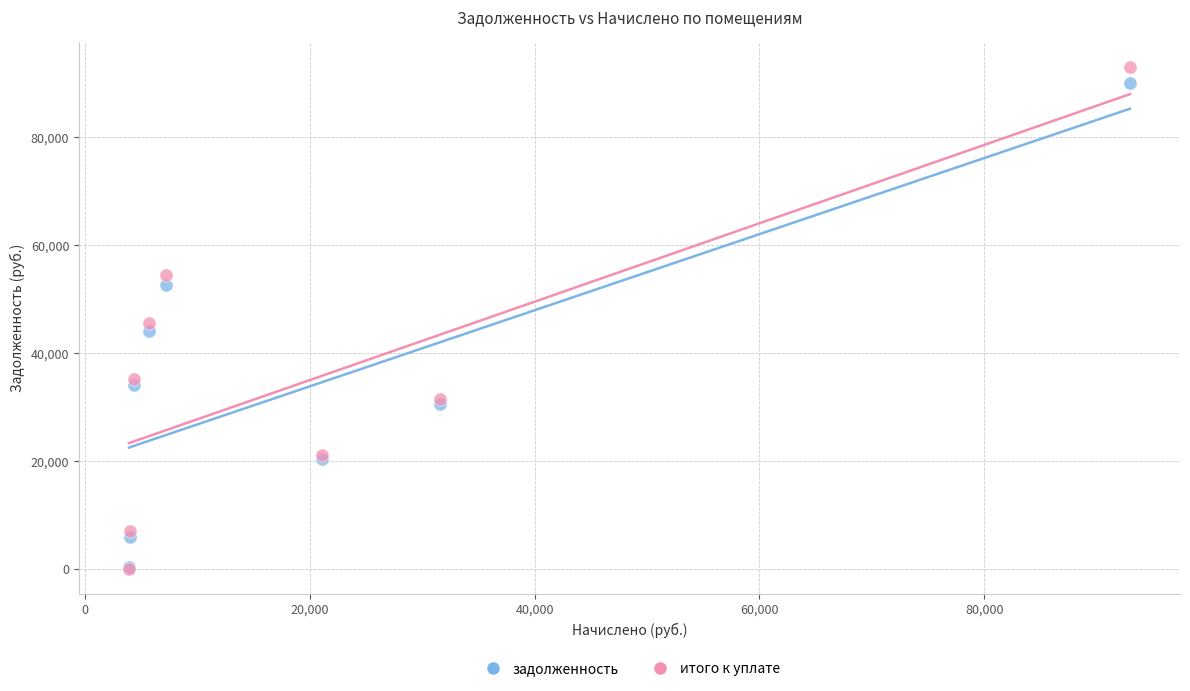

Which series has the widest spread of Y values?

итого к уплате